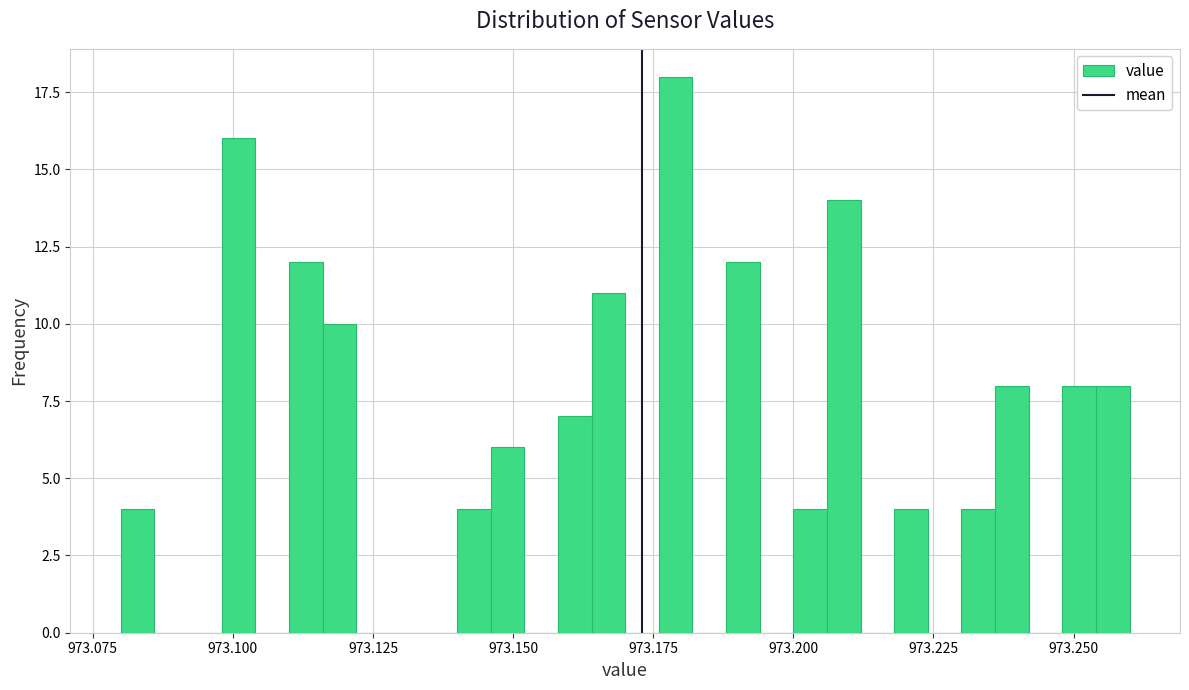

Around what value on the x-axis is the tallest bar? Give the approximate position of its centre, as read against the axis.

973.180